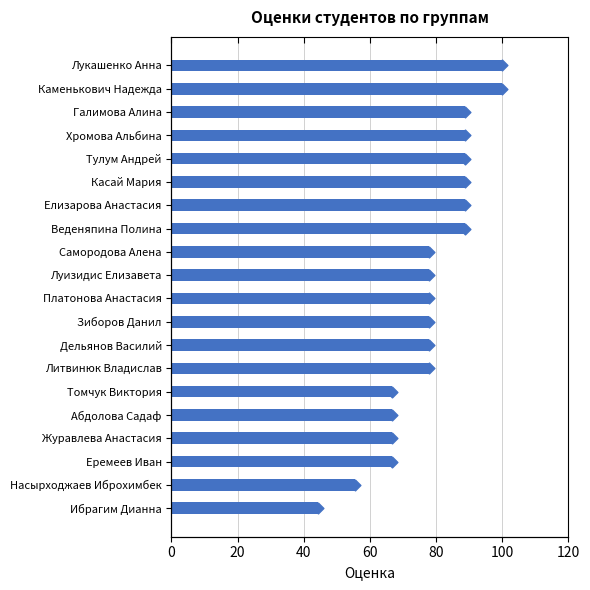

Between Дельянов Василий and Самородова Алена, which is larger?

Дельянов Василий